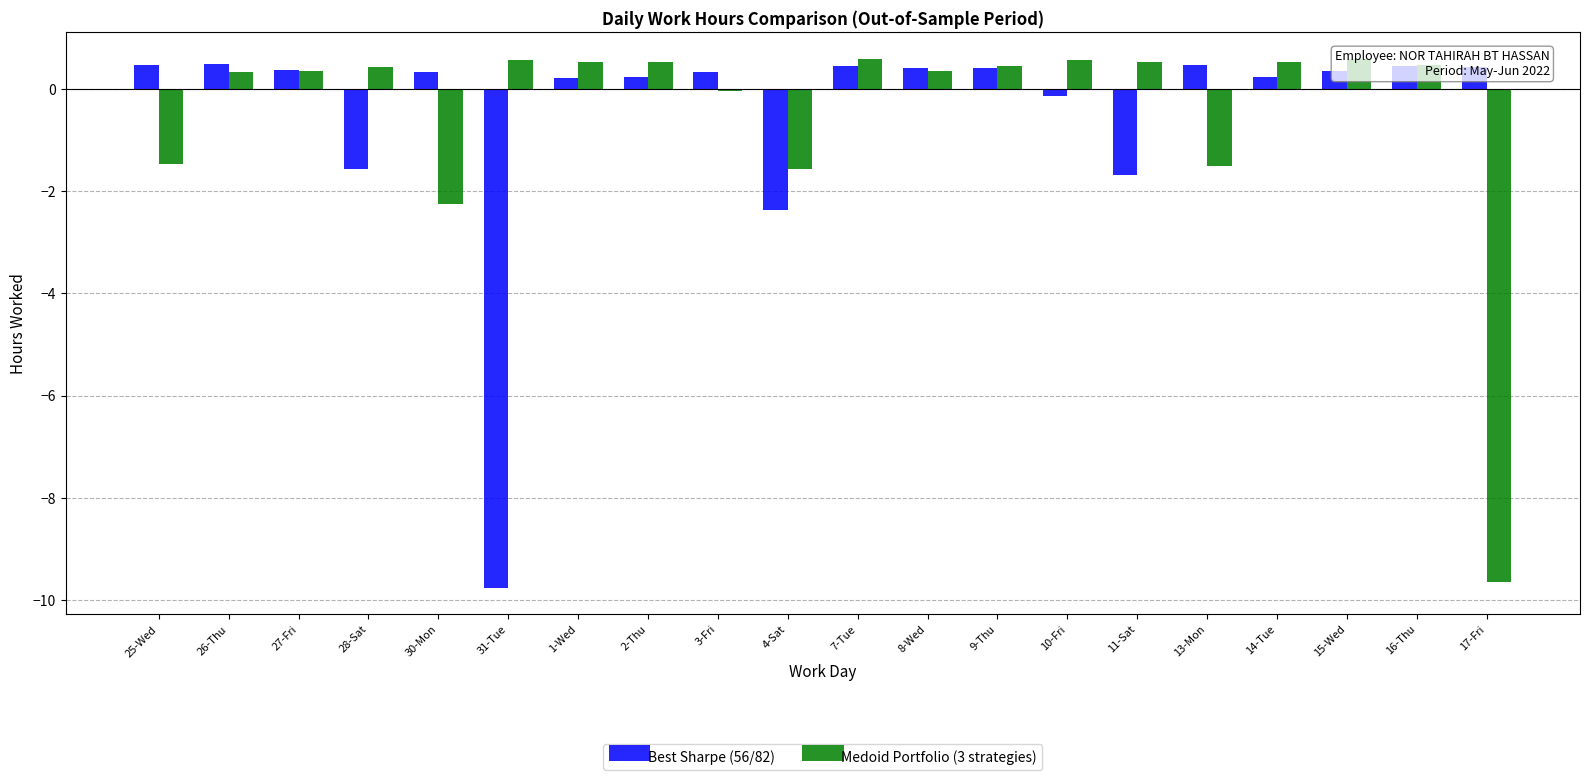

The value of Best Sharpe (56/82) at 28-Sat is -1.6. True or false?

True